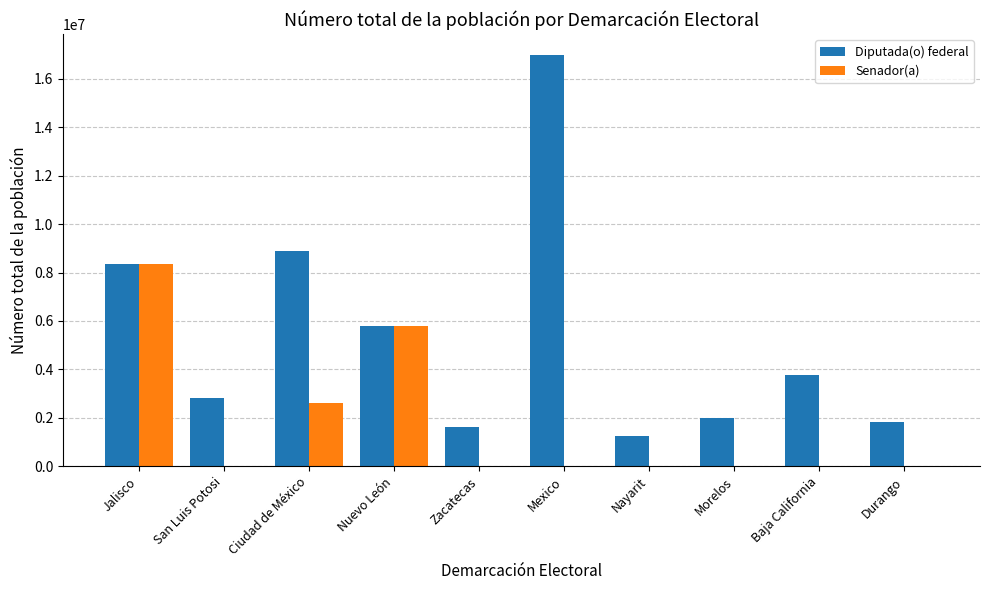

Reading left to right, list all the values displayed in this chart.

Diputada(o) federal: Jalisco=8348000	San Luis Potosi=2822255	Ciudad de México=8885000	Nuevo León=5784000	Zacatecas=1622000	Mexico=16992000	Nayarit=1235000	Morelos=1992000	Baja California=3769020	Durango=1832650
Senador(a): Jalisco=8348000	San Luis Potosi=0	Ciudad de México=2621317	Nuevo León=5784000	Zacatecas=0	Mexico=0	Nayarit=0	Morelos=0	Baja California=0	Durango=0